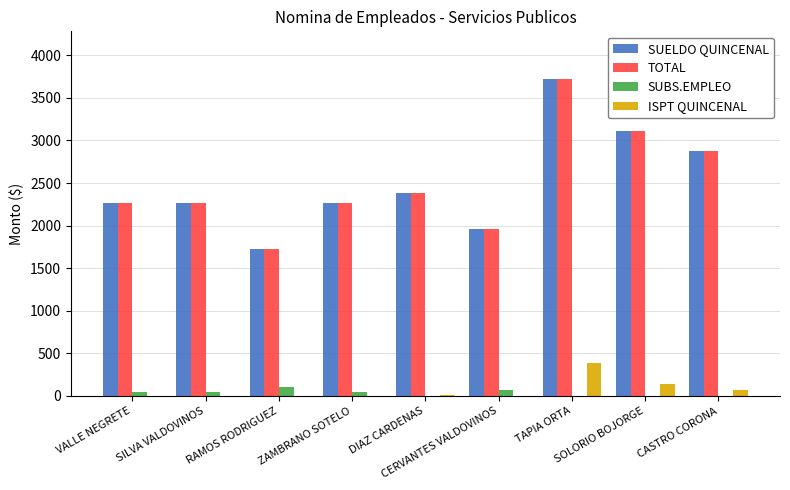

Count the number of categories in the chart.

9